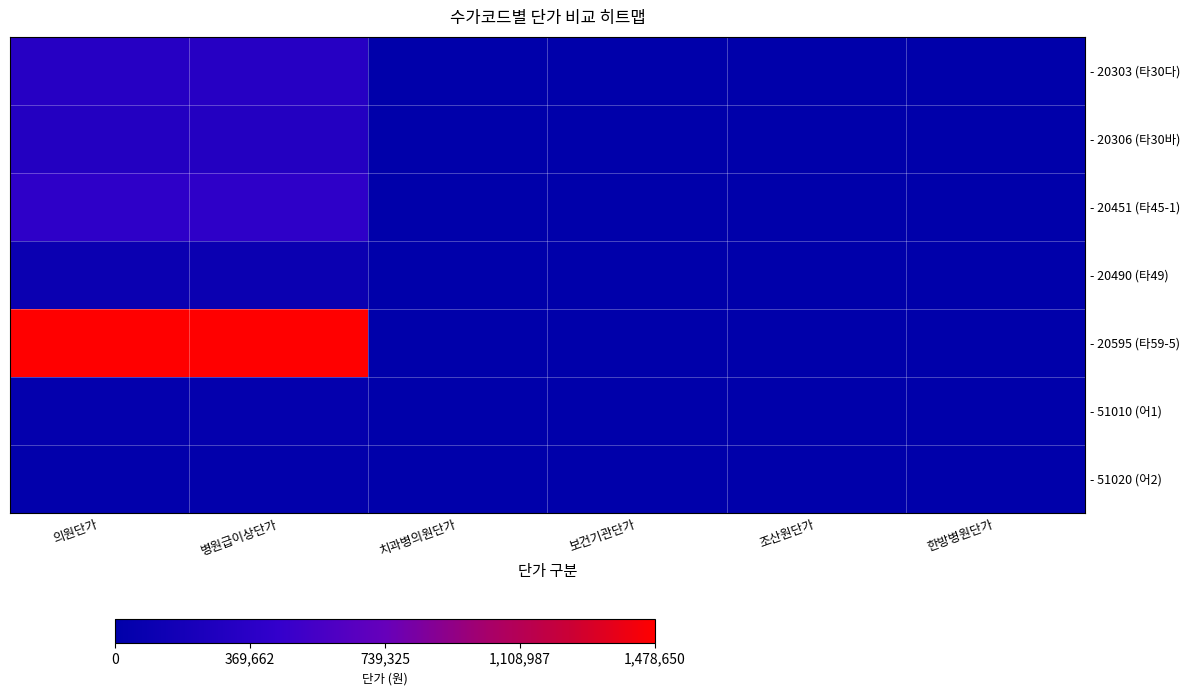

List the series in order of their peak value, highest first.

- 20595 (타59-5), - 20451 (타45-1), - 20303 (타30다), - 20306 (타30바), - 20490 (타49), - 51010 (어1), - 51020 (어2)